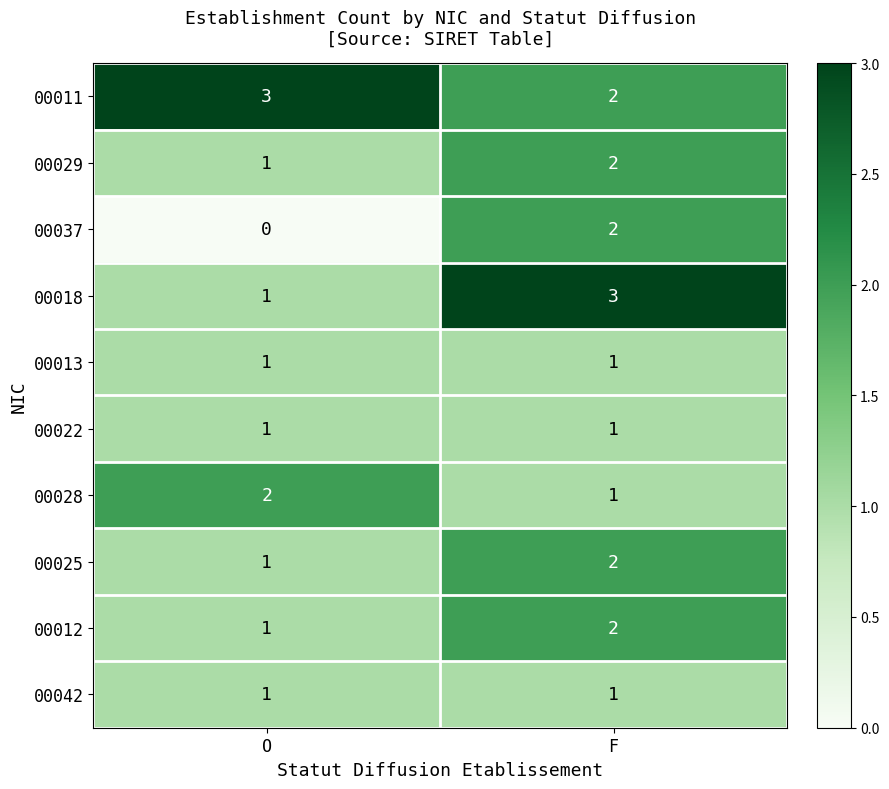

Reading left to right, transcribe all the data shown in this chart.

00011: 3	2
00029: 1	2
00037: 0	2
00018: 1	3
00013: 1	1
00022: 1	1
00028: 2	1
00025: 1	2
00012: 1	2
00042: 1	1